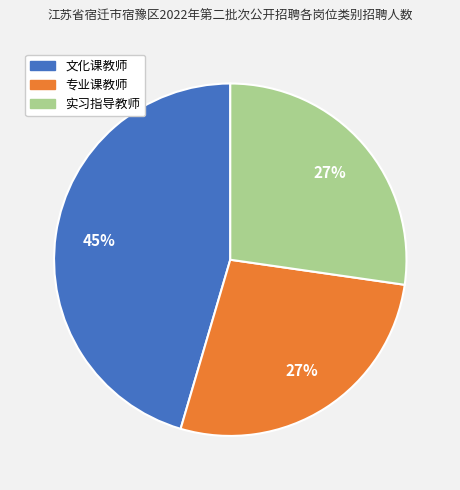

Which category has the biggest portion of the pie?

文化课教师